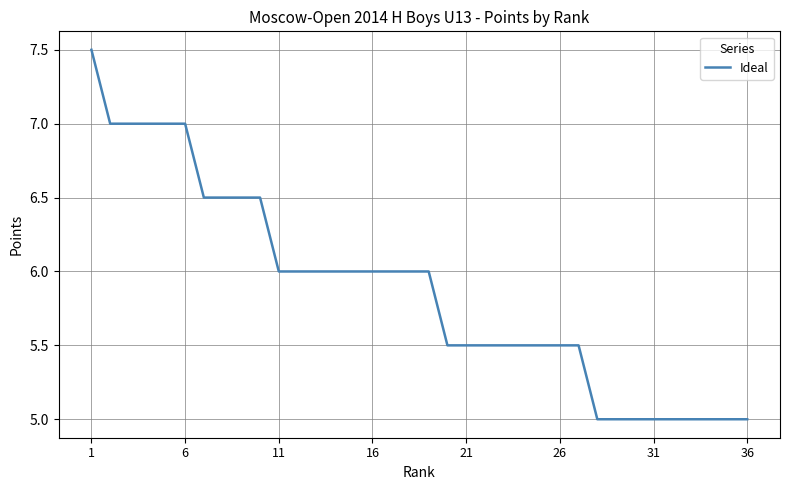

What is the minimum value shown in the chart?

5.0